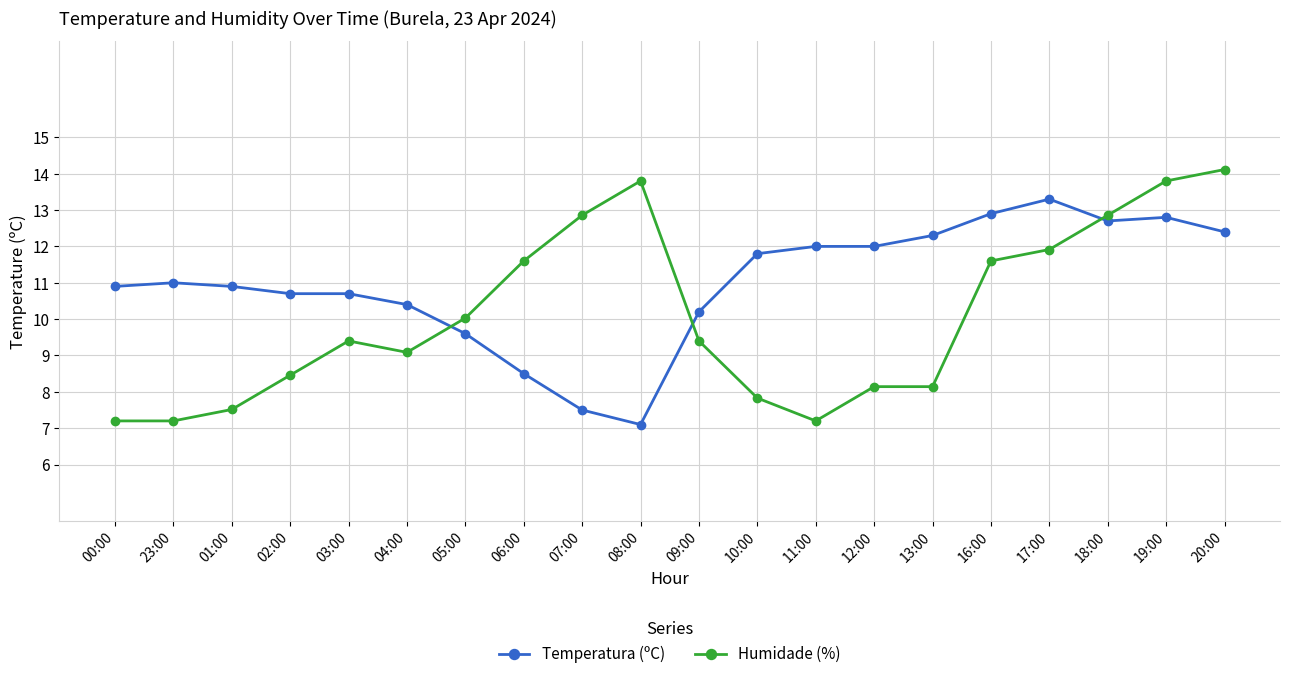

Reading right to left, list all the values displayed in this chart.

Temperatura (ºC): 0.7	0.7	0.7	0.8	0.7	0.7	0.6	0.6	0.6	0.5	0.2	0.2	0.3	0.4	0.5	0.5	0.5	0.5	0.5	0.5
Humidade (%): 0.8	0.8	0.7	0.6	0.6	0.3	0.3	0.2	0.3	0.4	0.8	0.7	0.6	0.5	0.4	0.4	0.3	0.2	0.2	0.2